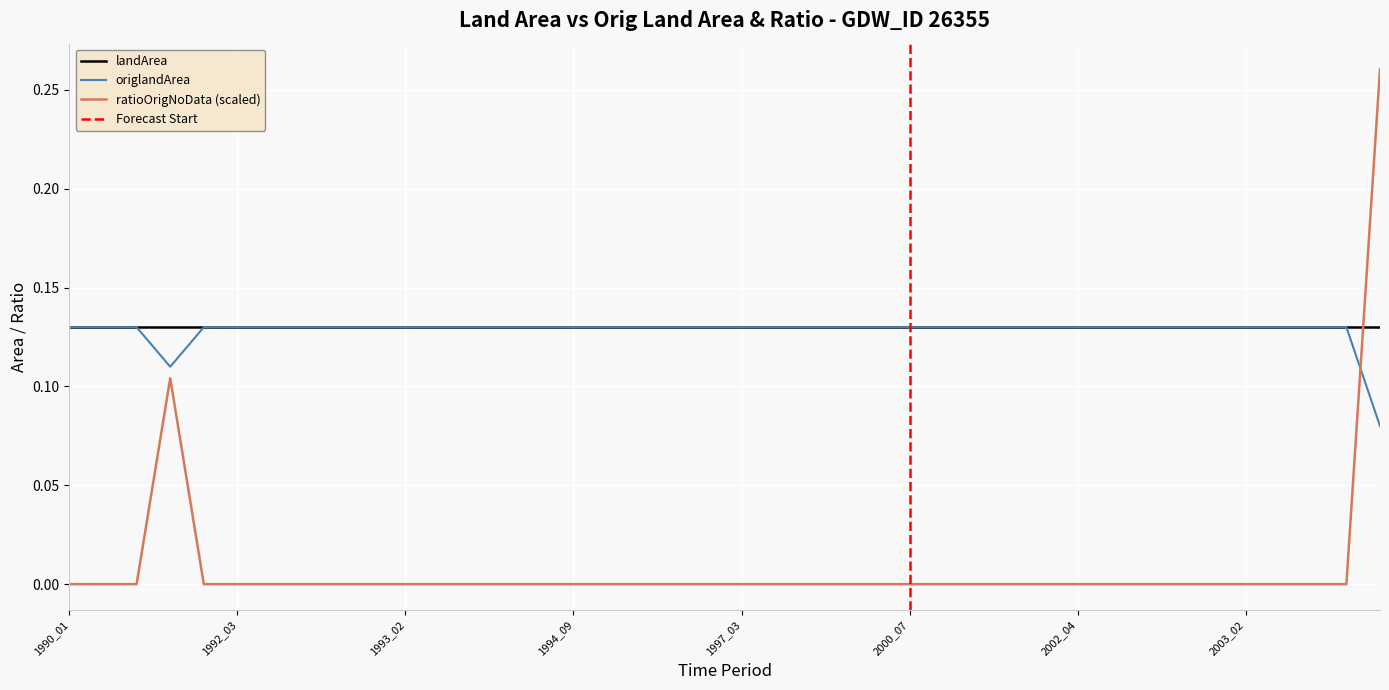

At which category is the sum across all series the highest?

2006_06